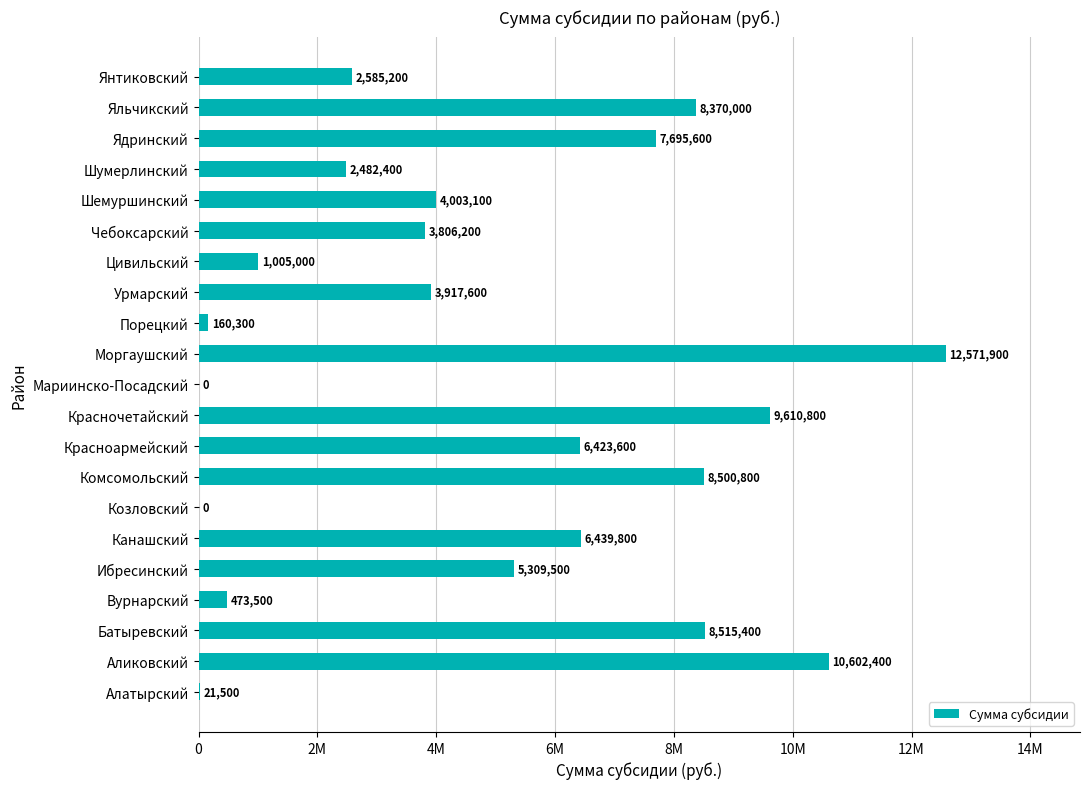

Are the bars horizontal?

Yes